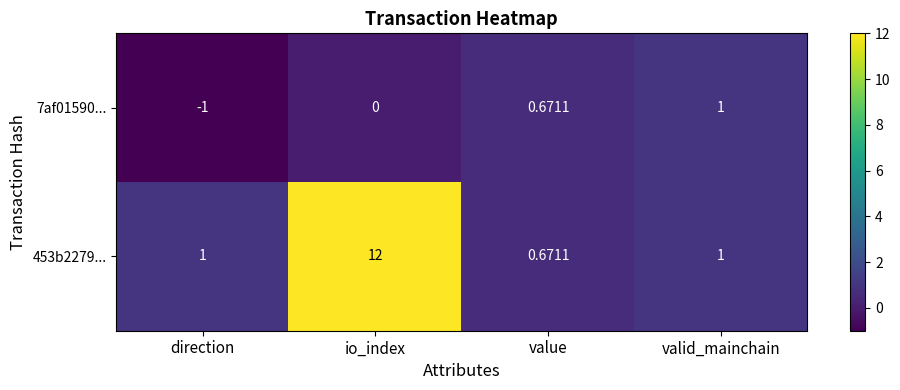

List the labels in order of 7af01590... value, largest first.

valid_mainchain, value, io_index, direction